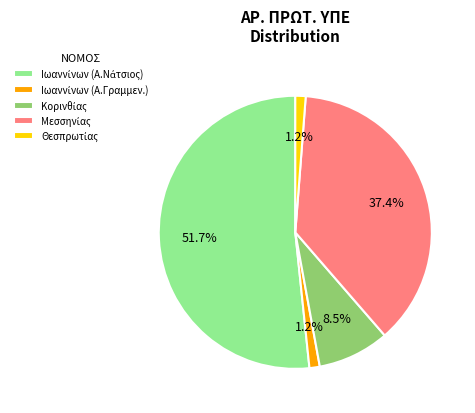

Does any single category account for the majority?

Yes